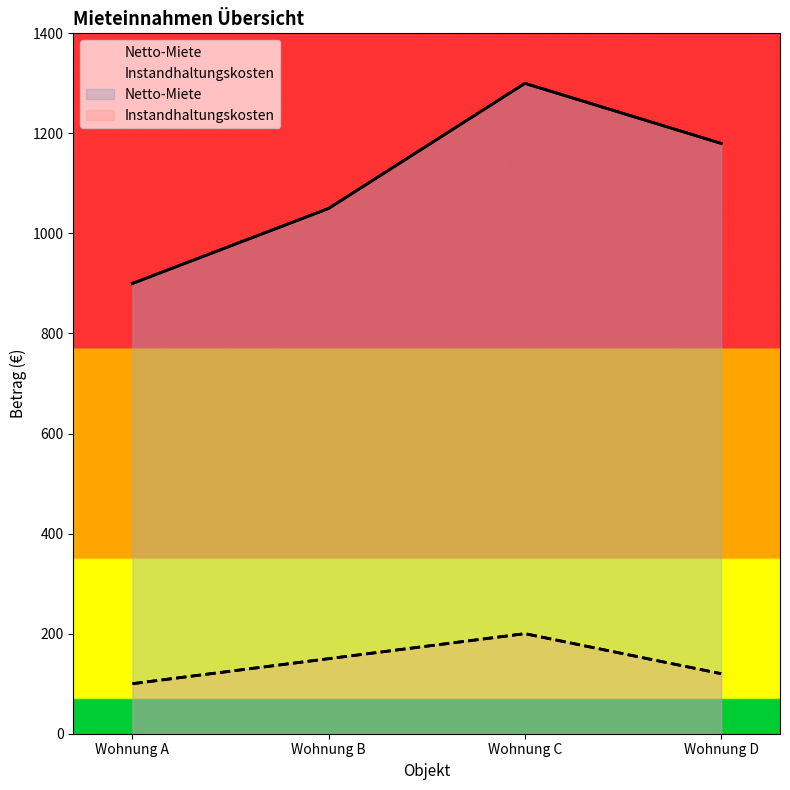

What is the value of the Netto-Miete point at the 1st from the left?

900